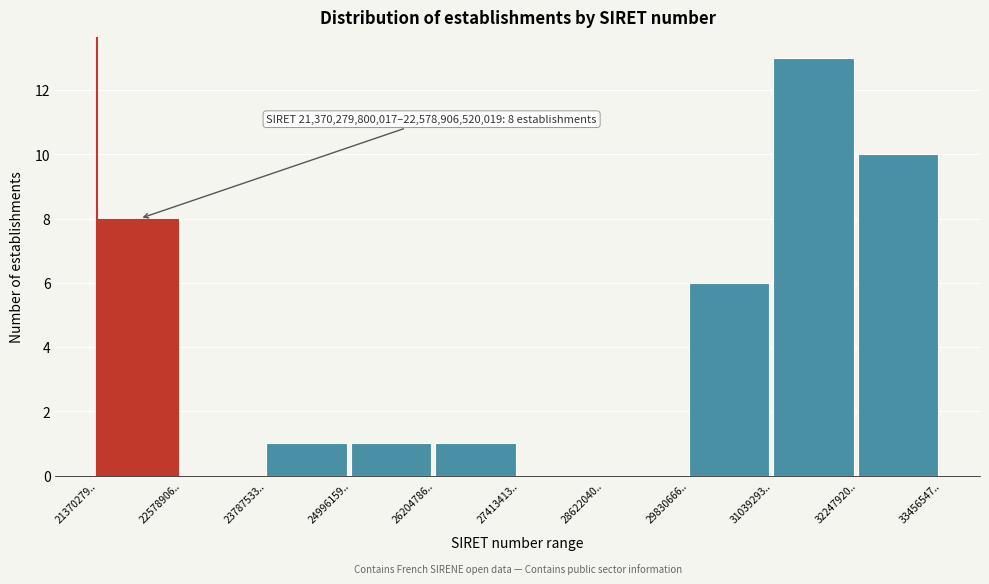

Reading left to right, extract all data points from this chart.

21370279..=8	22578906..=0	23787533..=1	24996159..=1	26204786..=1	27413413..=0	28622040..=0	29830666..=6	31039293..=13	32247920..=10